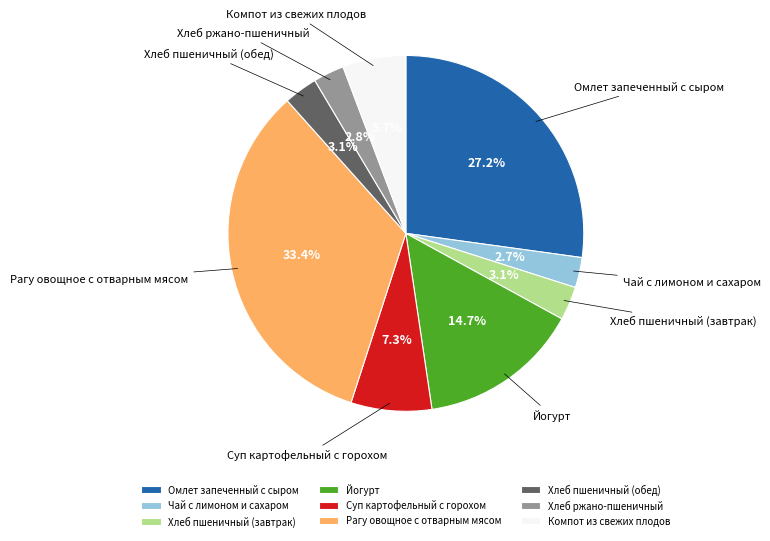

How much of the chart is everything except Йогурт?

85.3%